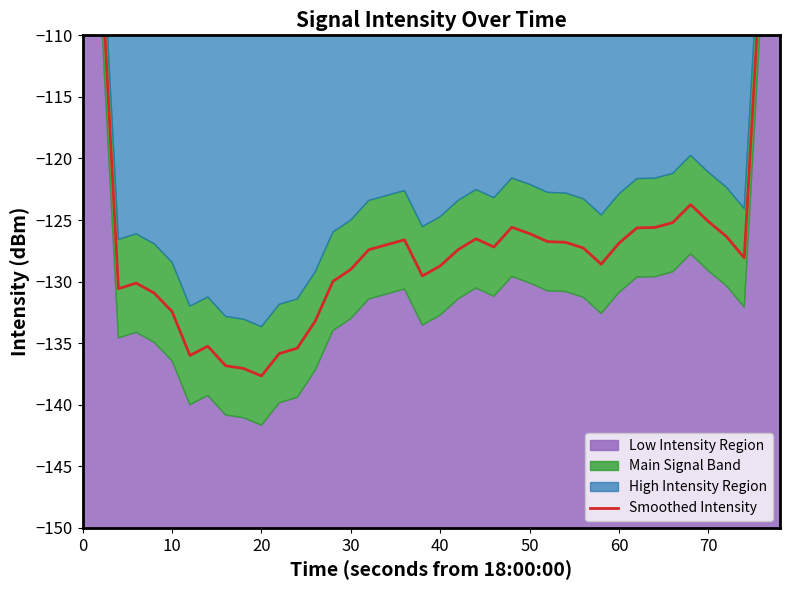

What is the maximum value shown in the chart?

-77.7